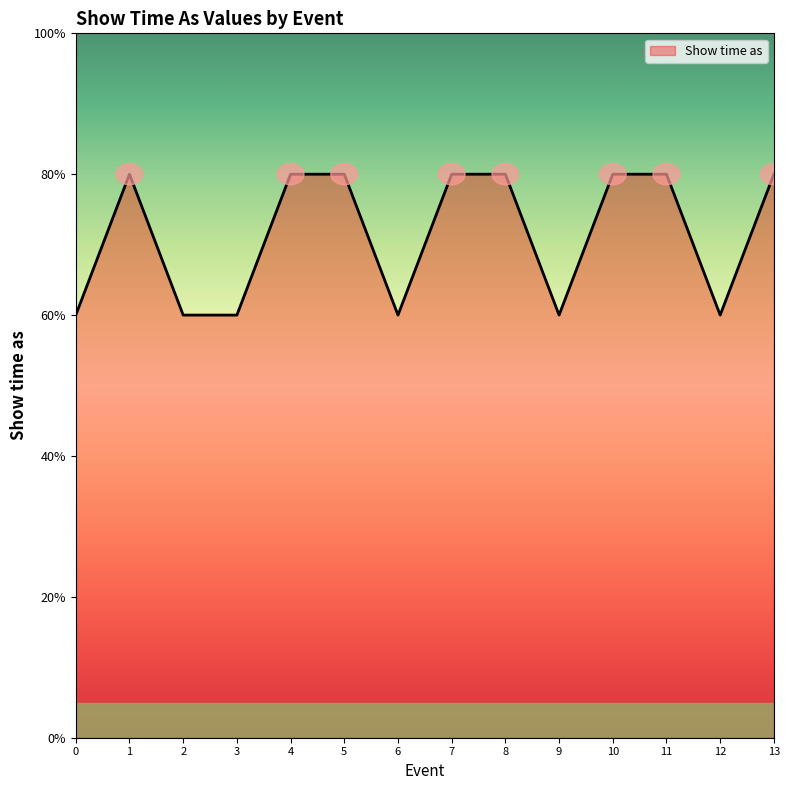

Does the chart display data point markers on the line(s)?

No